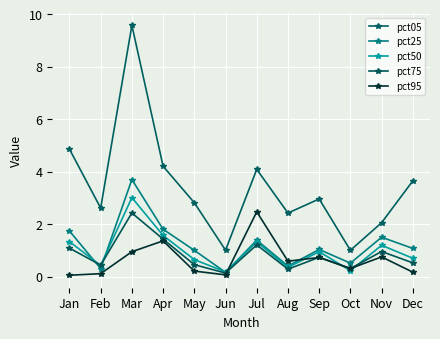

Which category has the lowest value in the pct05 series?

Oct